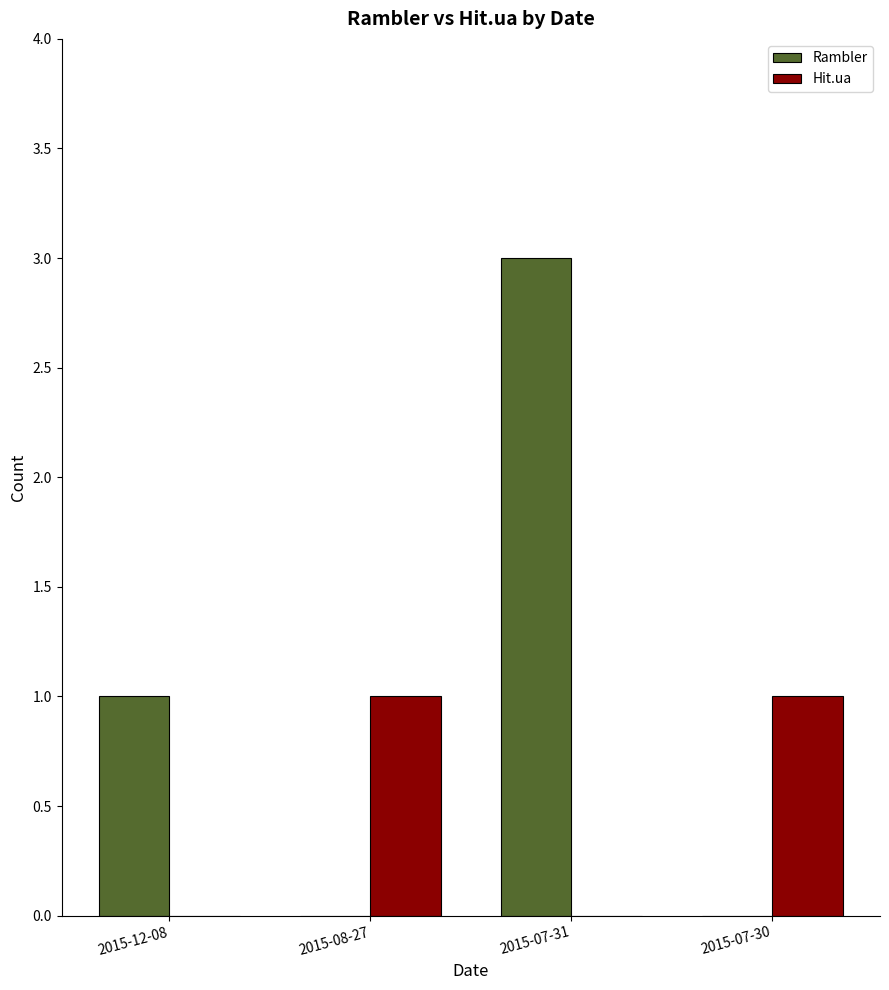

What is the total value across all series at 2015-07-30?

1